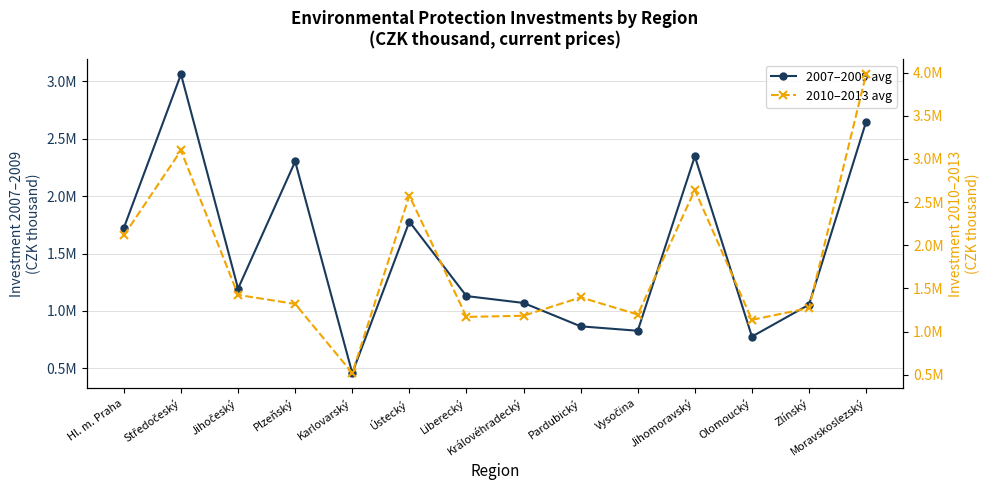

How many data points in 2007–2009 avg are less than 1194466?

7